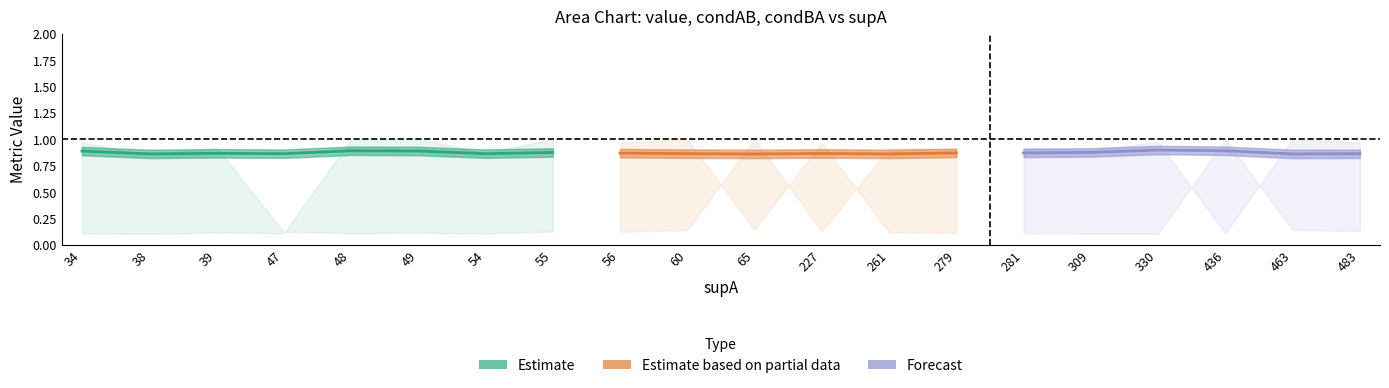

What is the sum of all condAB values?

9.2